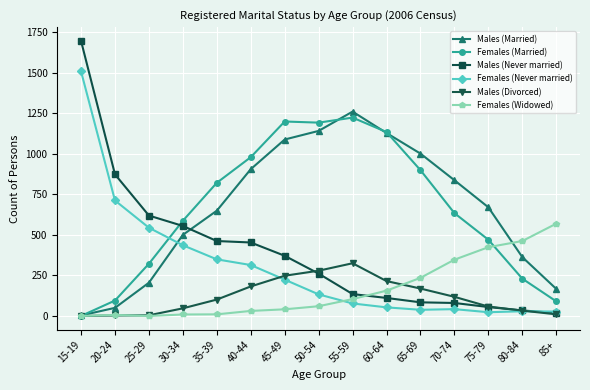

Count the number of categories in the chart.

15